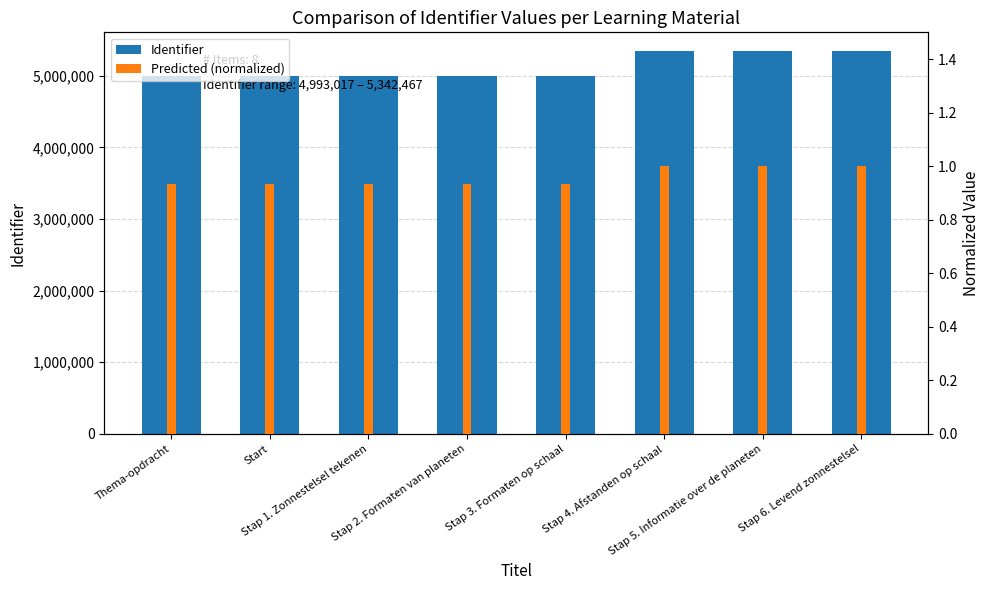

At which category is the sum across all series the highest?

Stap 6. Levend zonnestelsel